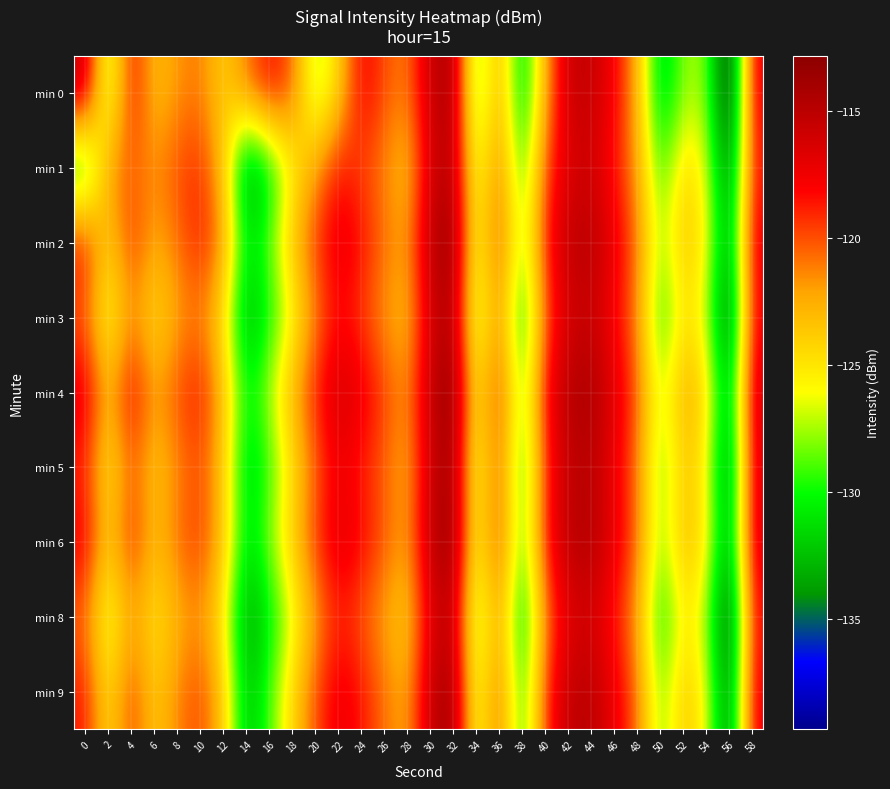

What is the difference between the maximum and minimum values in the min 9 series?

22.6